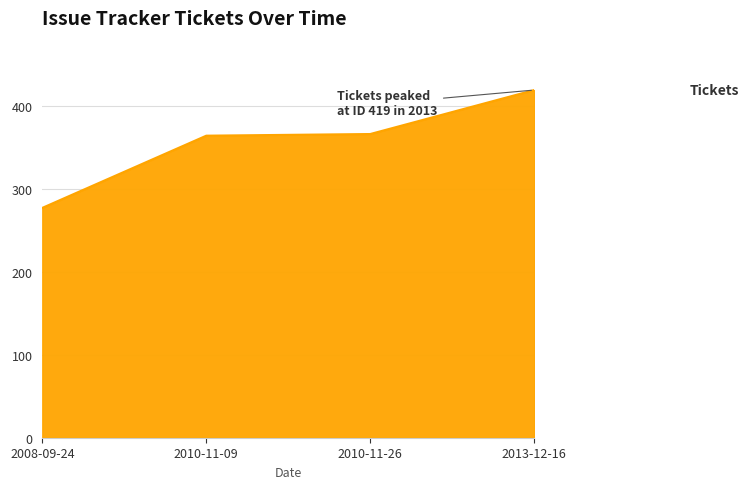

What is the difference between the maximum and second lowest values?

55